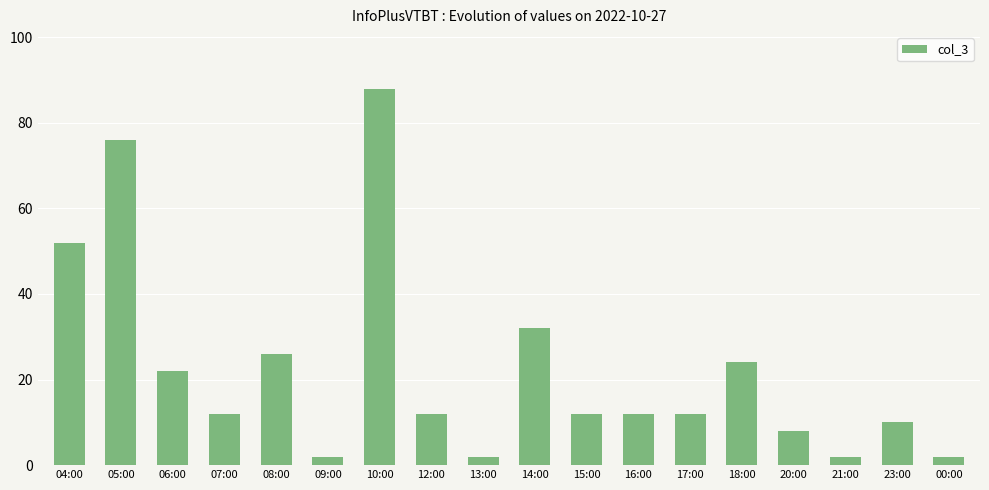

What is the difference between the values at 12:00 and 09:00?

10